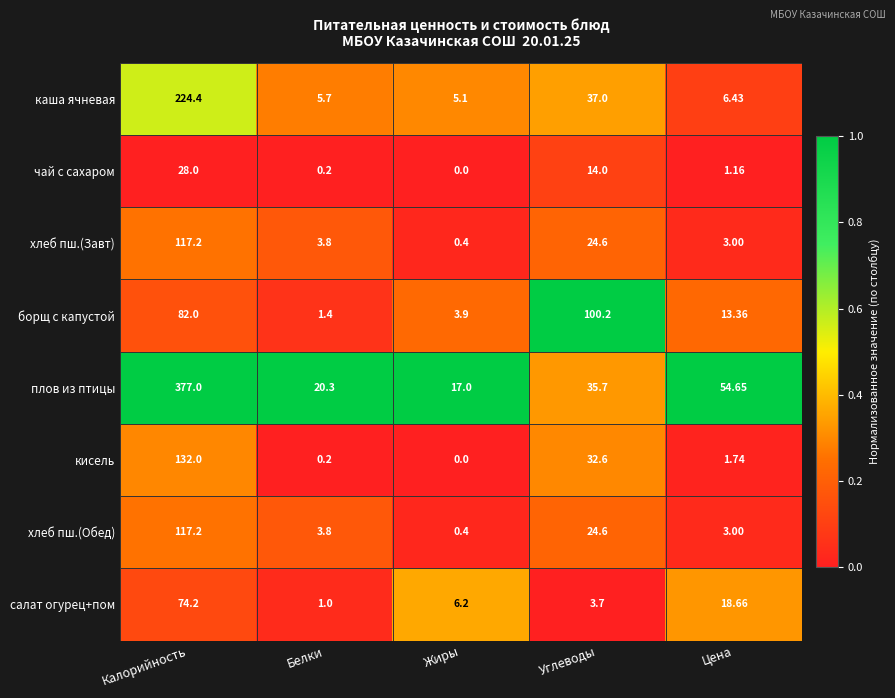

Which category has the highest value across all series?

Калорийность